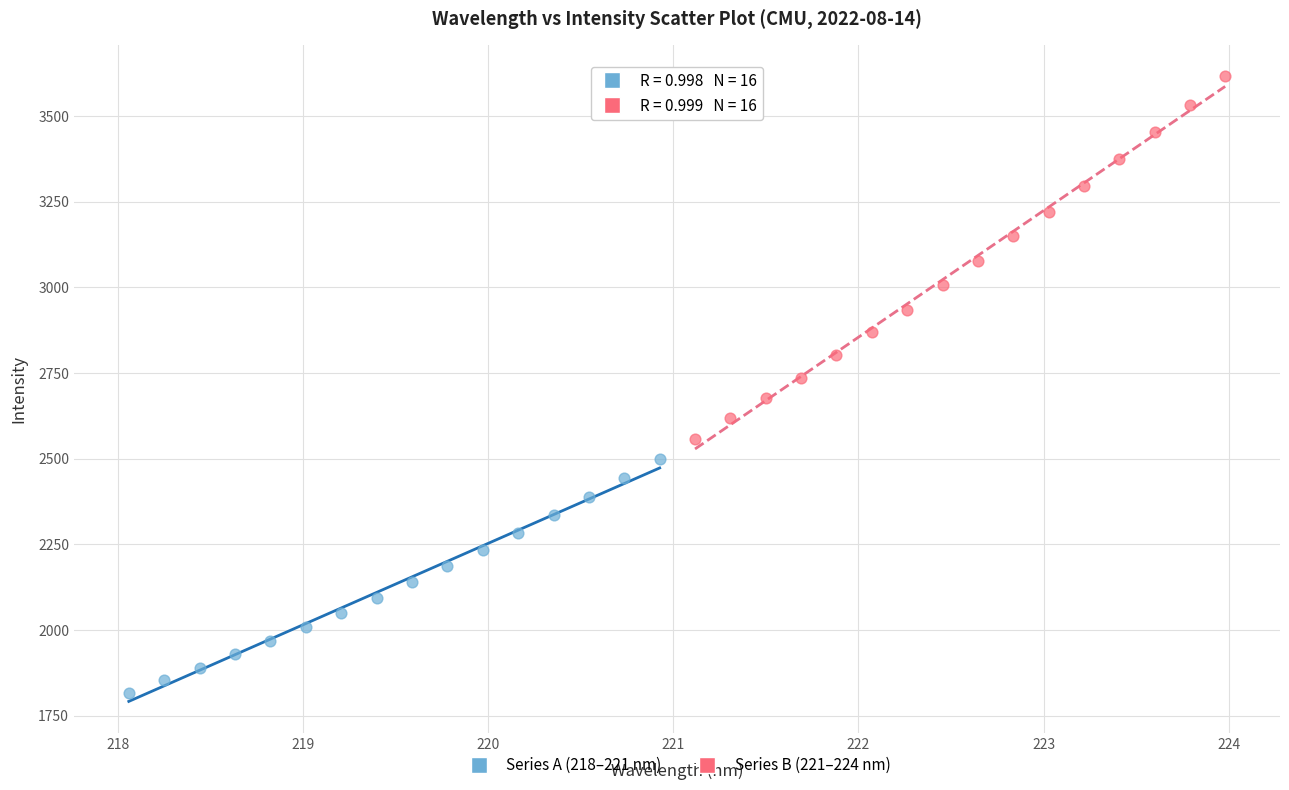

What are all the series names shown in the legend?

Series A (218–221 nm), Series B (221–224 nm)